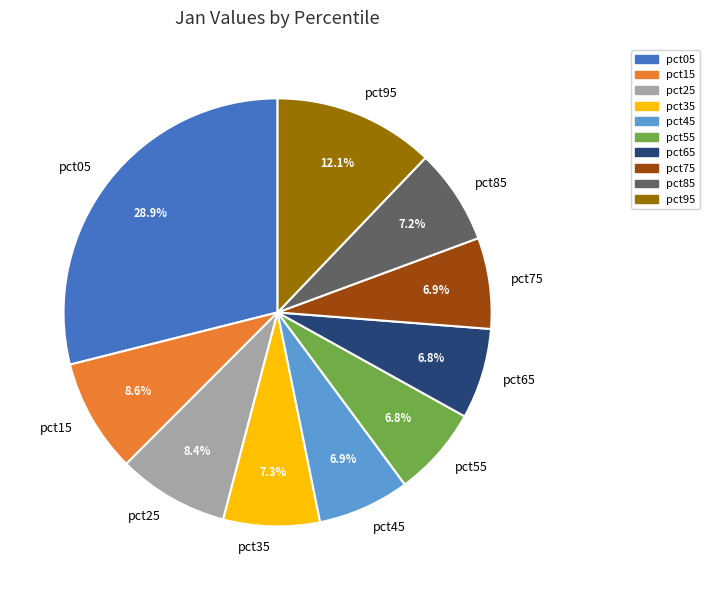

What percentage is the pct15 slice, to the nearest percent?

9%